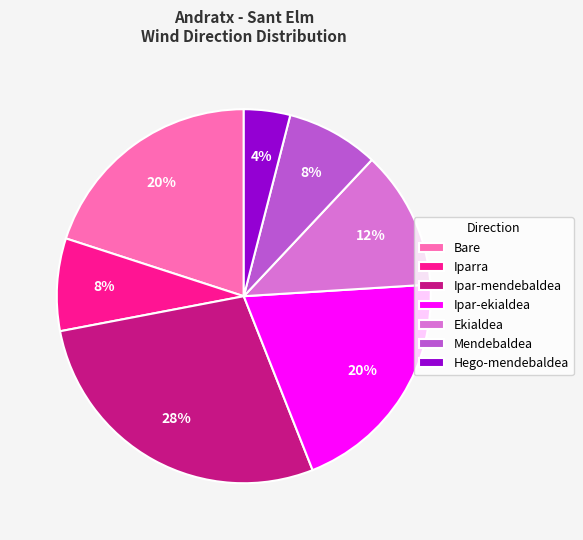

How many segments does this pie chart have?

7